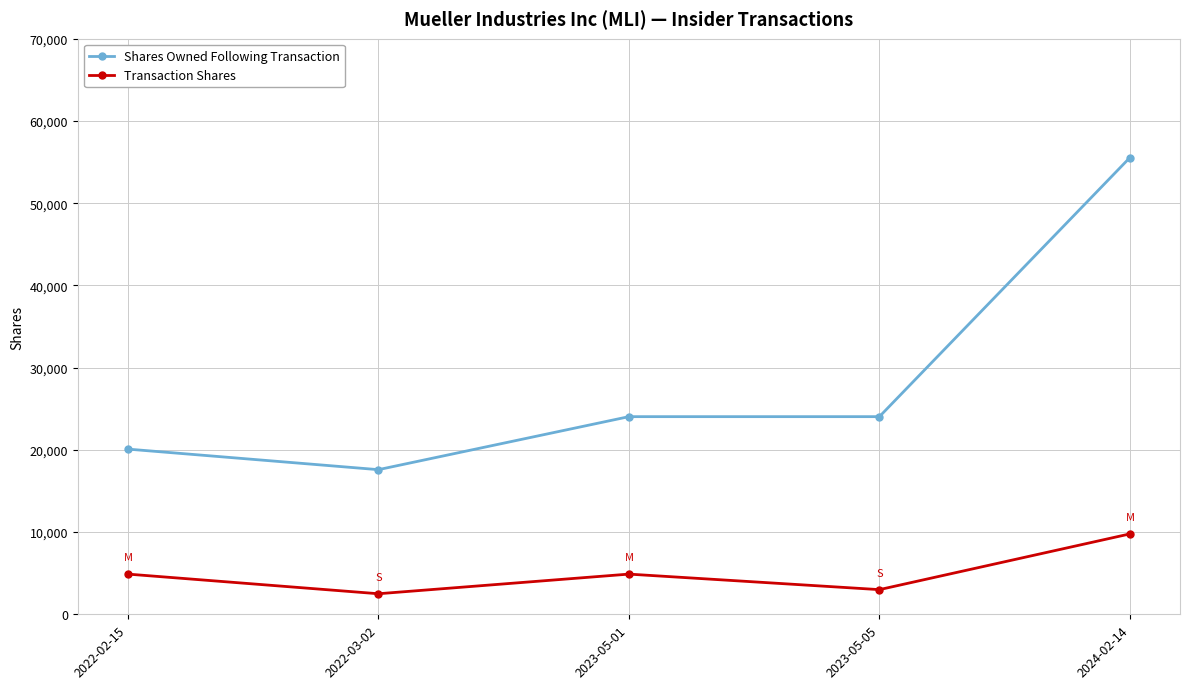

True or false: Shares Owned Following Transaction and Transaction Shares cross at least once.

False